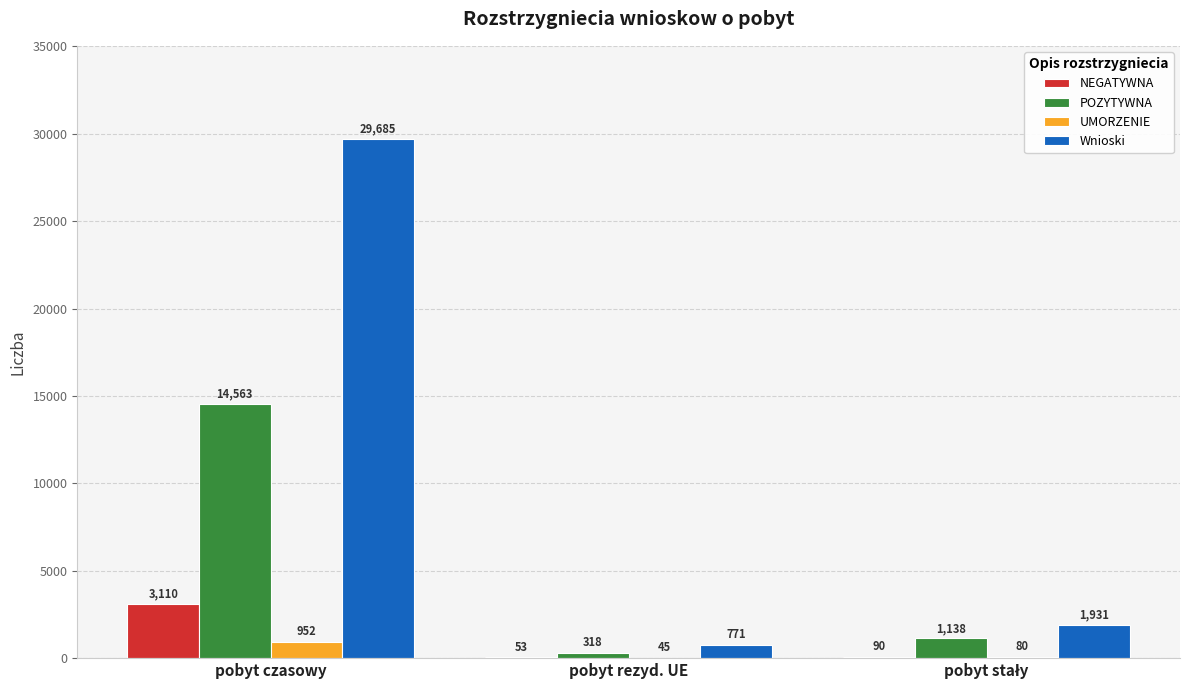

Where does the UMORZENIE series first go above 80?

pobyt czasowy